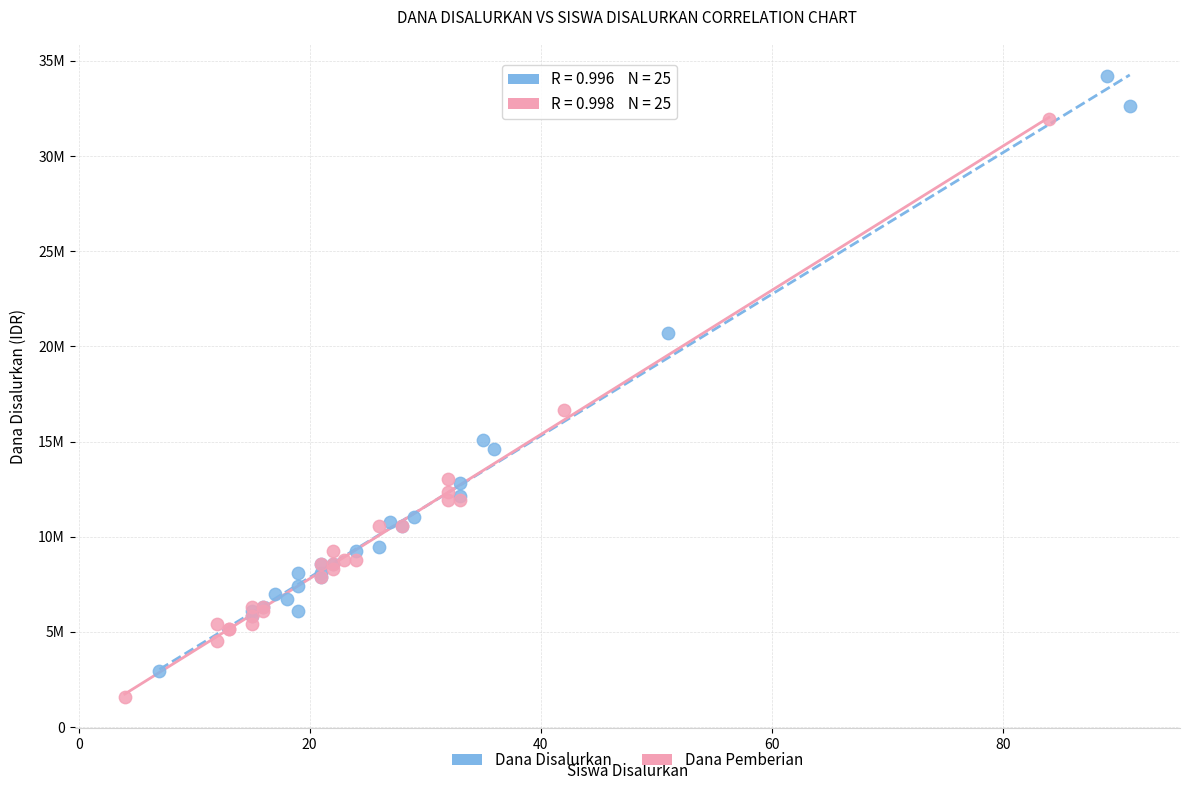

Which series contains the highest Y value?

Dana Disalurkan